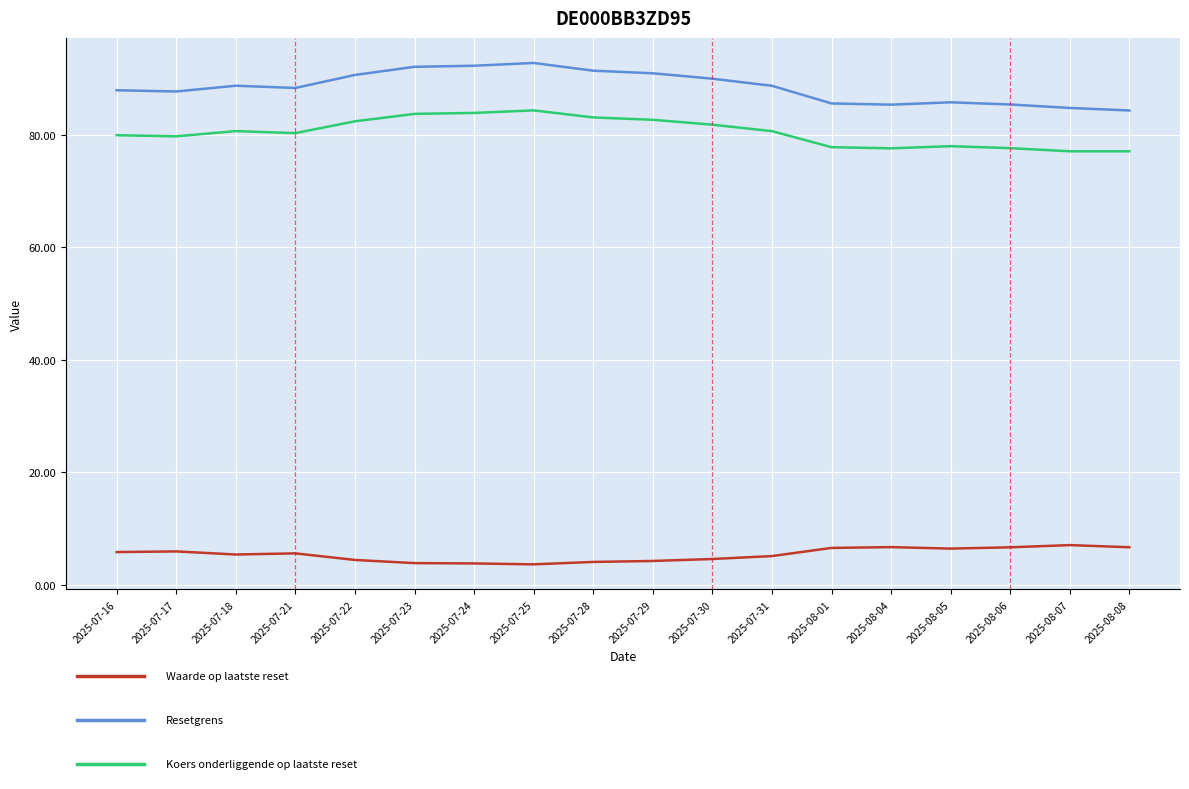

What position from the left is 2025-07-24?

7